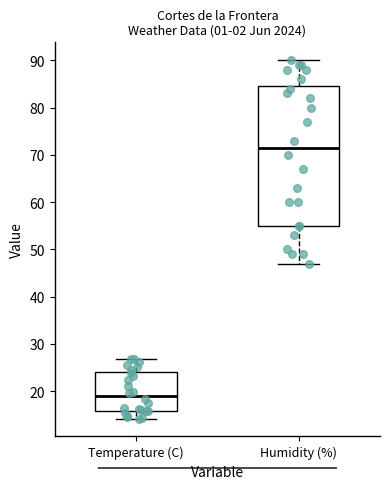

Reading left to right, read every box against the y-axis: the position of its median line, the range the box covers, and the ends of its whiskers. The values are not printed on the chart, so give them approximately, as read against the axis.

Temperature (C): median 19, box 16 to 24, whiskers 14 to 27
Humidity (%): median 72, box 55 to 85, whiskers 47 to 90